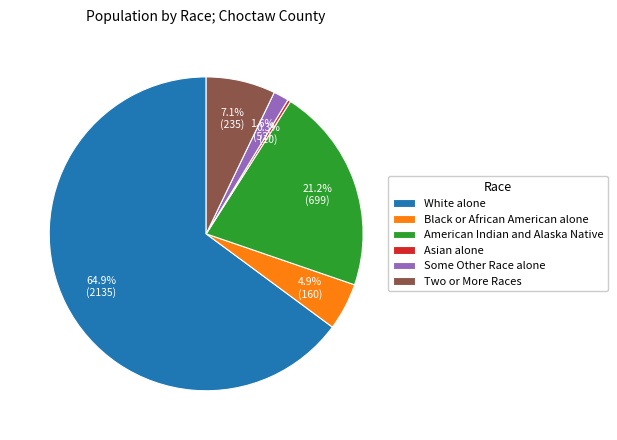

What is the largest slice in the pie chart?

White alone